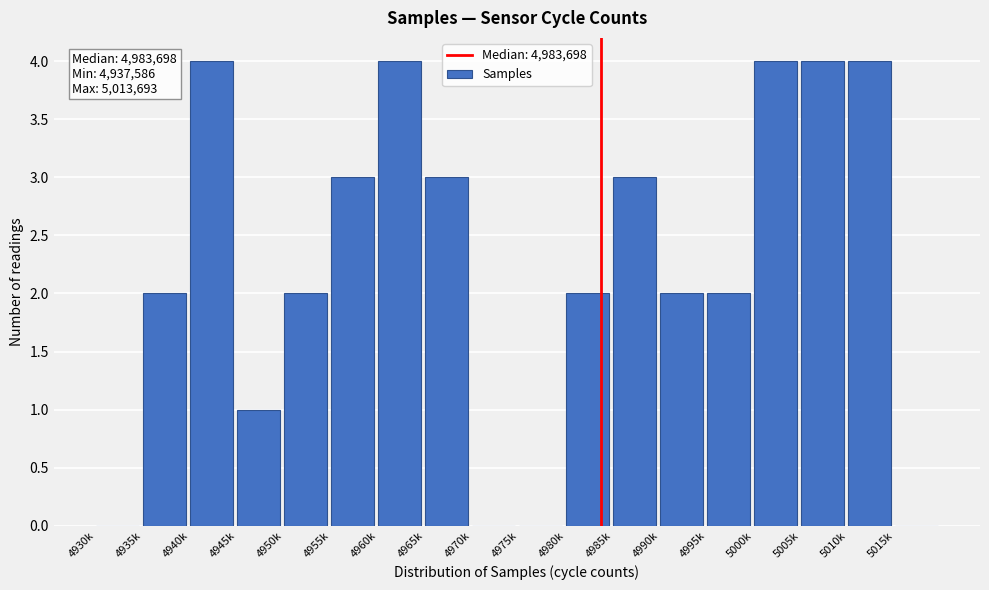

Reading right to left, transcribe all the data shown in this chart.

5015k=0	5010k=4	5005k=4	5000k=4	4995k=2	4990k=2	4985k=3	4980k=2	4975k=0	4970k=0	4965k=3	4960k=4	4955k=3	4950k=2	4945k=1	4940k=4	4935k=2	4930k=0